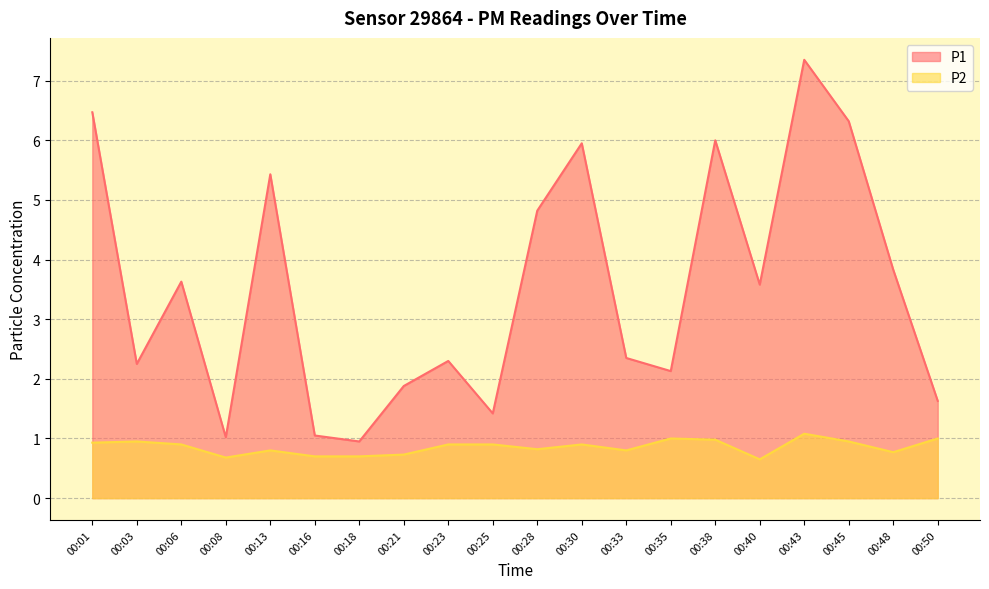

What is the value of the P1 point at the 2nd from the left?

2.2